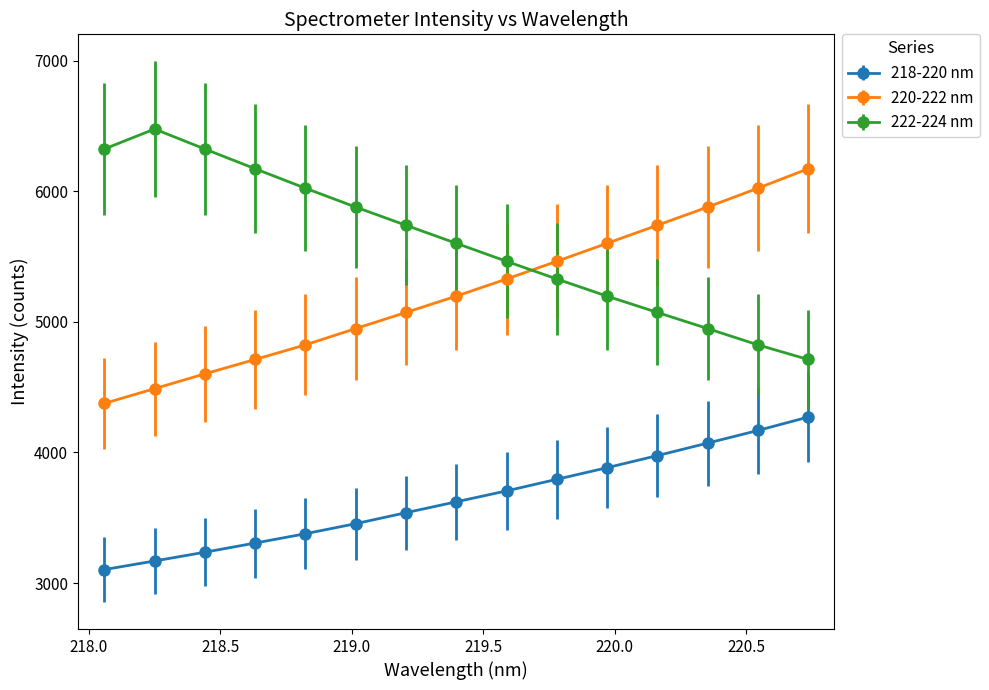

True or false: 218-220 nm and 222-224 nm intersect in this chart.

False